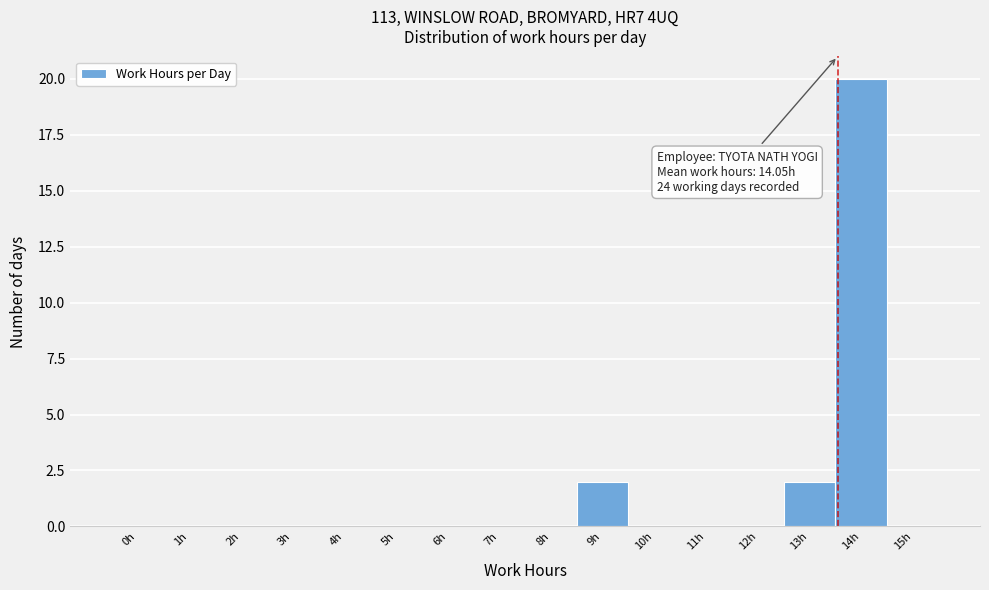

What is the sum of the values at 12h and 14h?

20